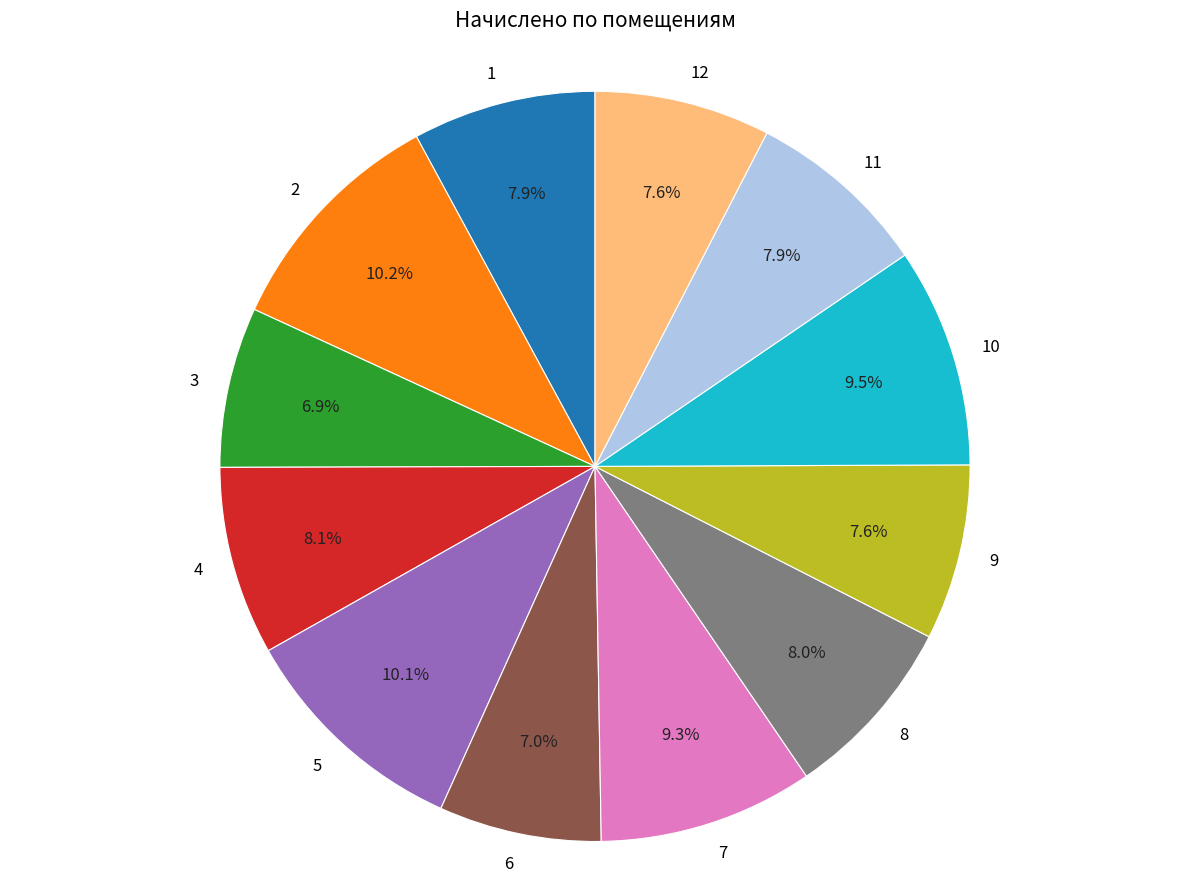

What portion of the pie excludes 8?

92.0%